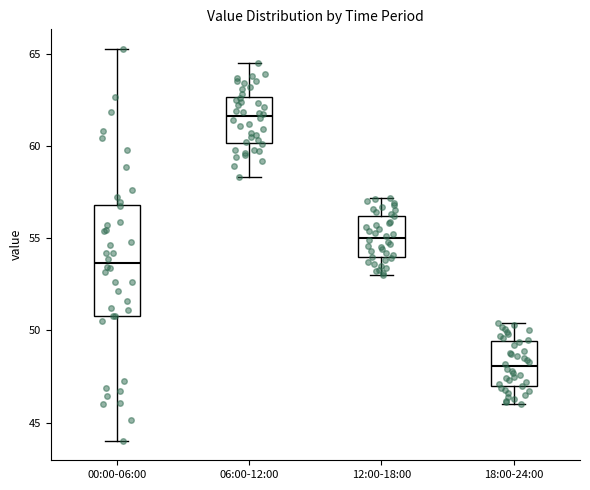

Reading left to right, transcribe this box plot: for each box, give where its median line is, the range the box spans, and where its two whiskers end, as read against the y-axis. The values are not printed on the chart, so give them approximately, as read against the axis.

00:00-06:00: median 53.5, box 51.0 to 57.0, whiskers 44.0 to 65.5
06:00-12:00: median 61.5, box 60.0 to 62.5, whiskers 58.5 to 64.5
12:00-18:00: median 55.0, box 54.0 to 56.0, whiskers 53.0 to 57.0
18:00-24:00: median 48.0, box 47.0 to 49.5, whiskers 46.0 to 50.5